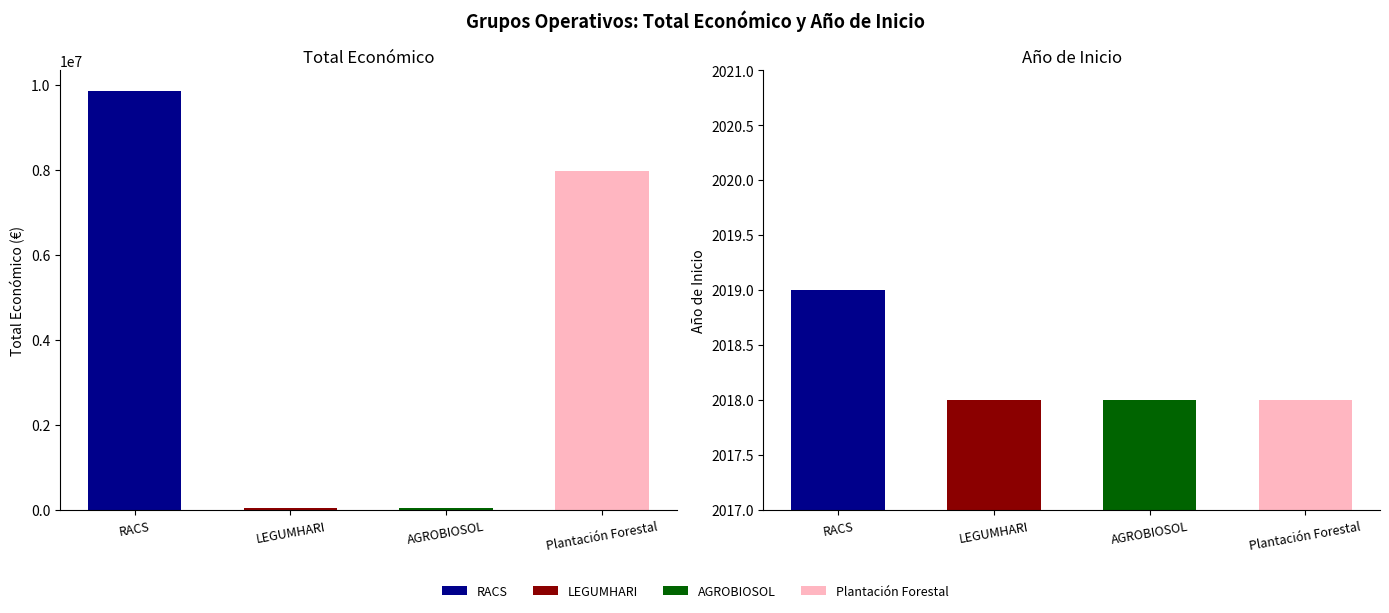

Is it true that Año de inicio equals 684 at LEGUMHARI?

False